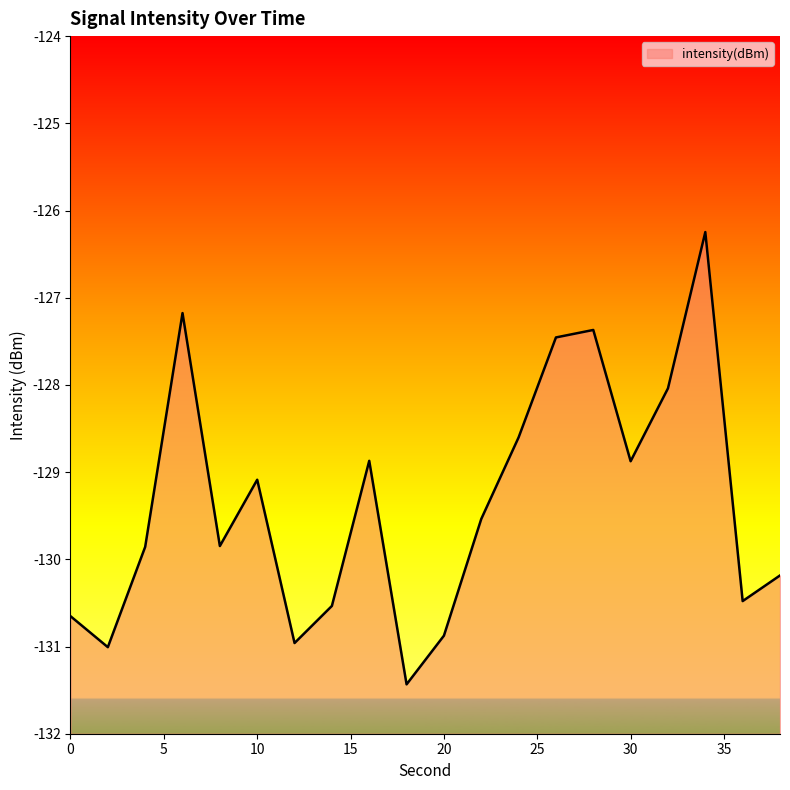

At which category does the chart reach its minimum across all series?

18